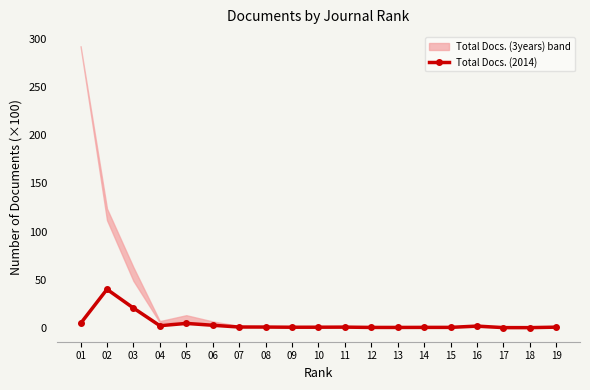

List the labels in order of value, smallest first.

18, 17, 13, 12, 14, 15, 09, 10, 19, 11, 08, 07, 16, 04, 06, 01, 05, 03, 02